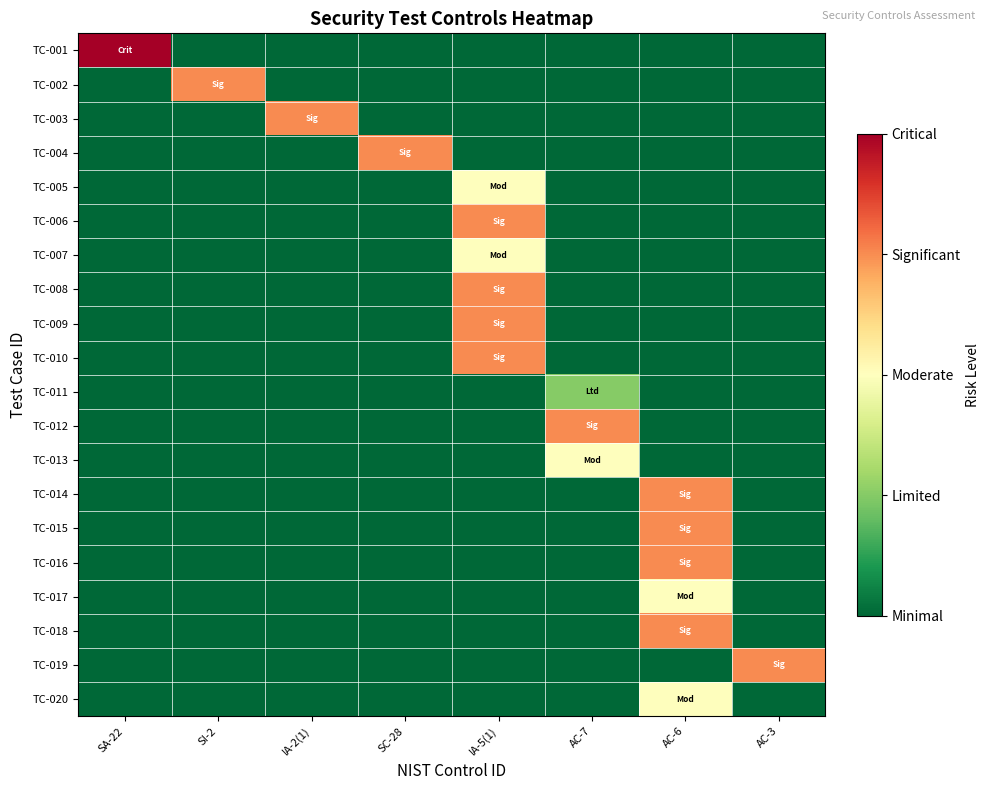

Which category has the lowest value across all series?

SI-2